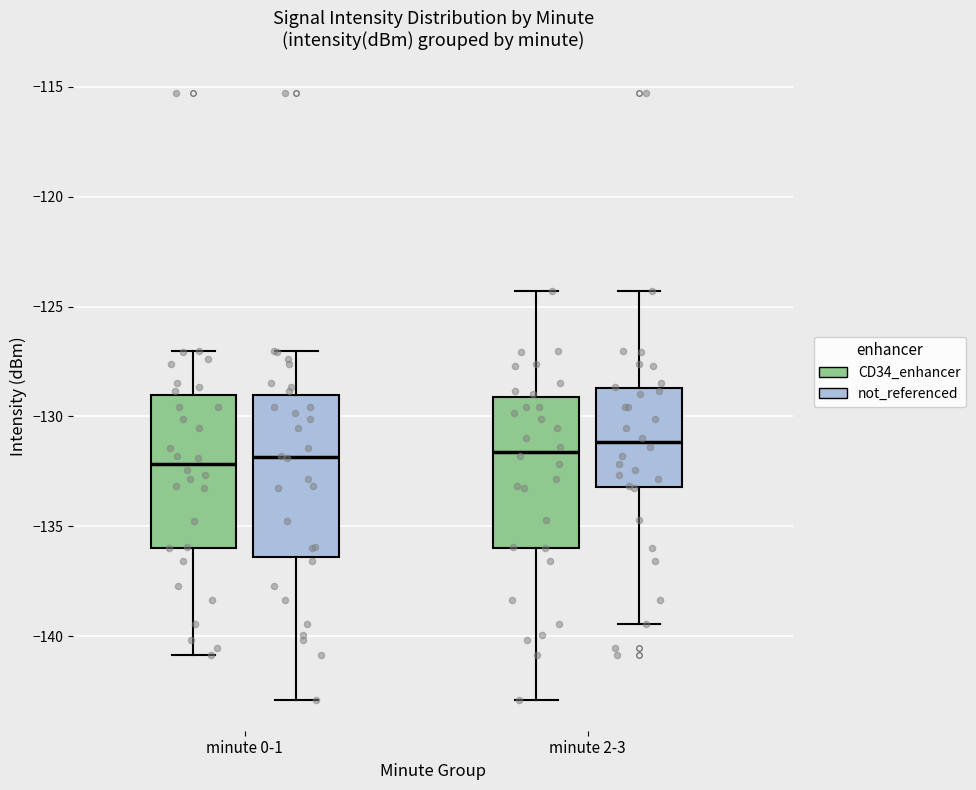

Reading left to right, transcribe this box plot: for each box, give where its median line is, the range the box spans, and where its two whiskers end, as read against the y-axis. The values are not printed on the chart, so give them approximately, as read against the axis.

minute 0-1 (CD34_enhancer): median -132.0, box -136.0 to -129.0, whiskers -141.0 to -127.0
minute 0-1 (not_referenced): median -132.0, box -136.5 to -129.0, whiskers -143.0 to -127.0
minute 2-3 (CD34_enhancer): median -131.5, box -136.0 to -129.0, whiskers -143.0 to -124.5
minute 2-3 (not_referenced): median -131.0, box -133.0 to -128.5, whiskers -139.5 to -124.5